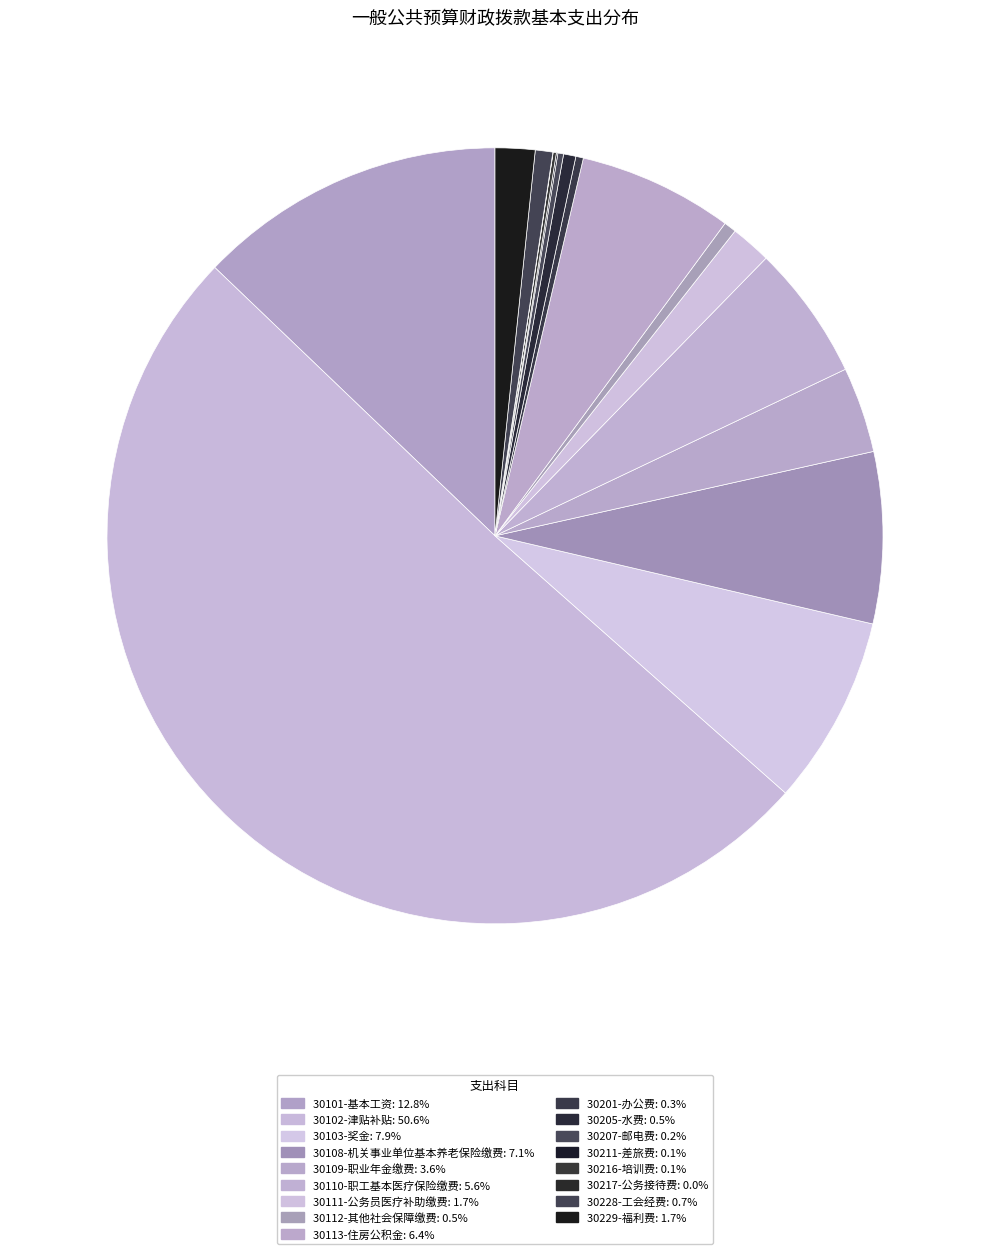

What percentage is the 30113-住房公积金 slice, to the nearest percent?

6%